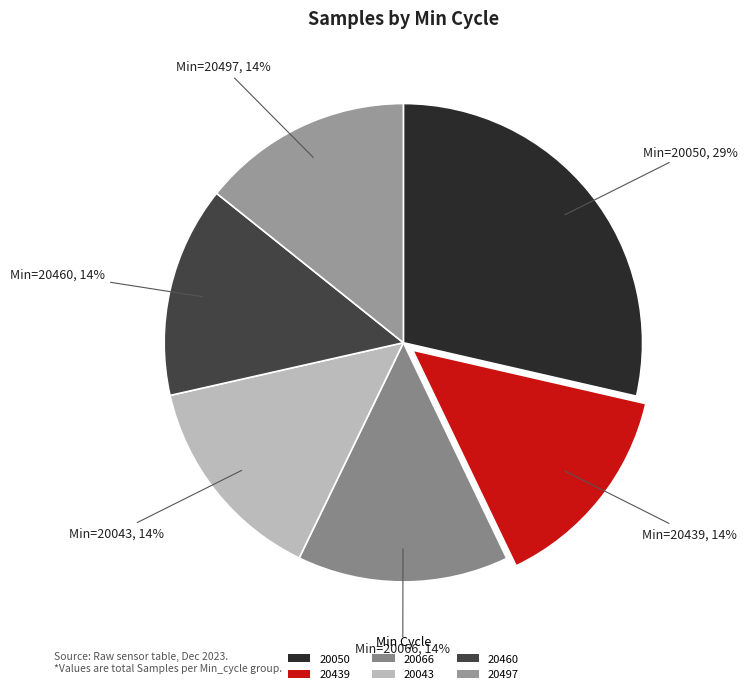

What is the ratio of the value at 20066 to the value at 20497?

1.0